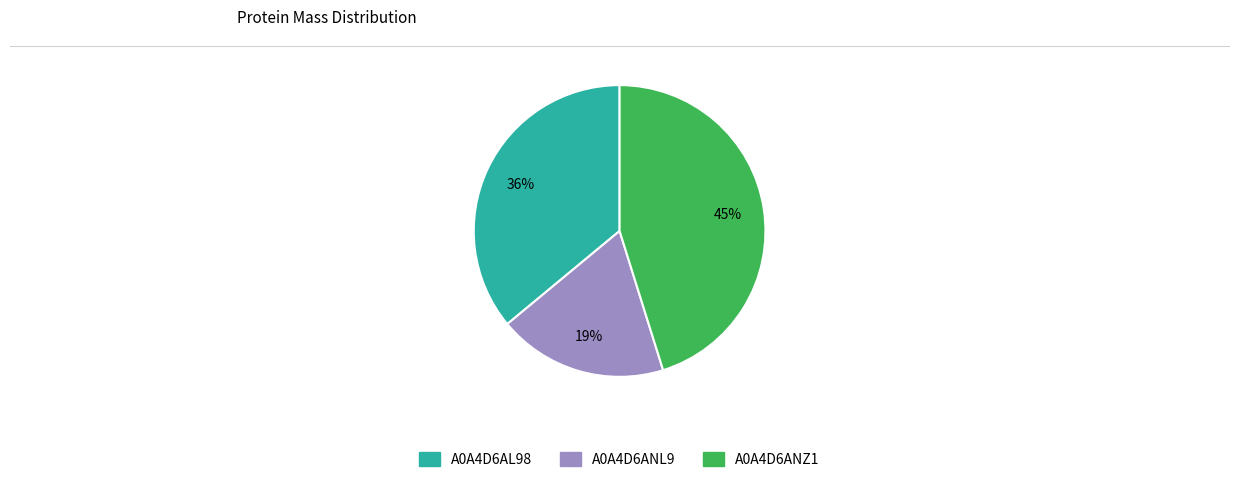

What is the smallest slice in the pie chart?

A0A4D6ANL9